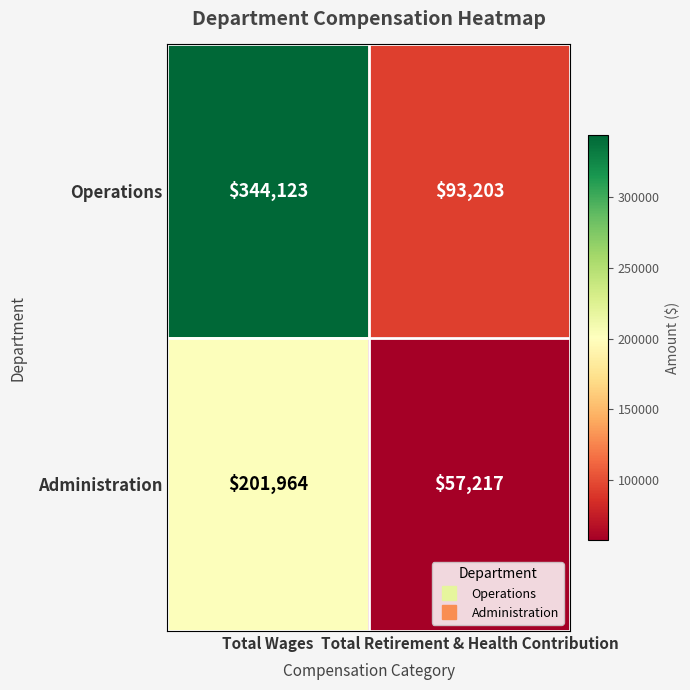

What is the spread (max minus min) of values at Total Wages?

142159